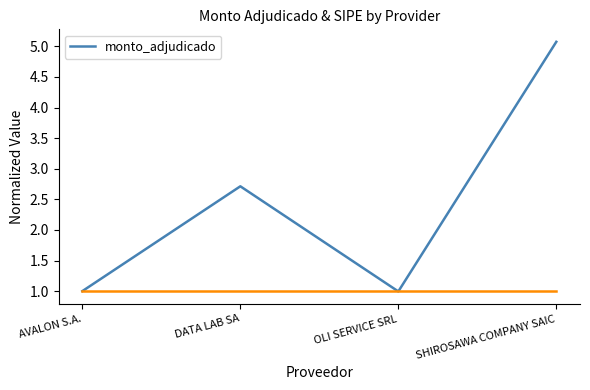

What value does the data have at AVALON S.A.?

1.0